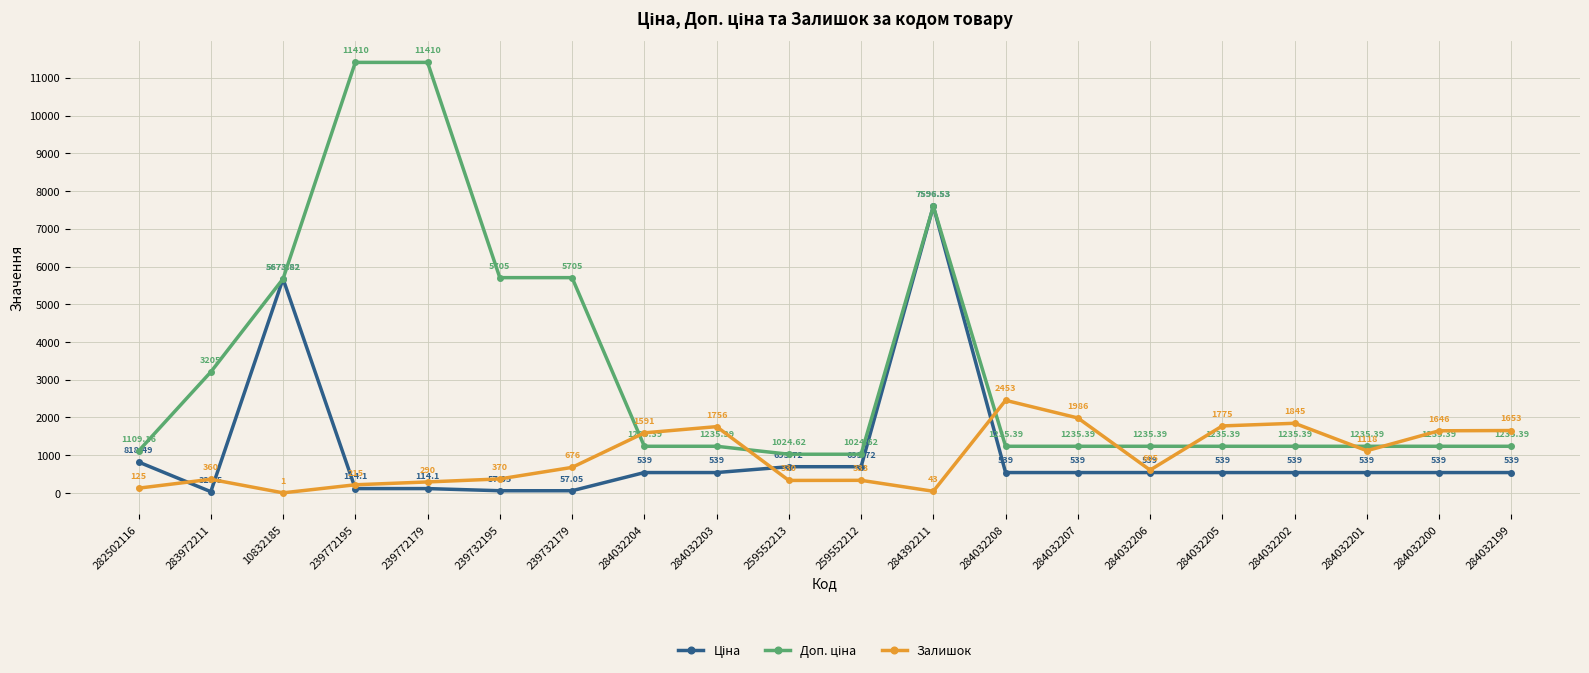

At which category is the sum across all series the highest?

284392211